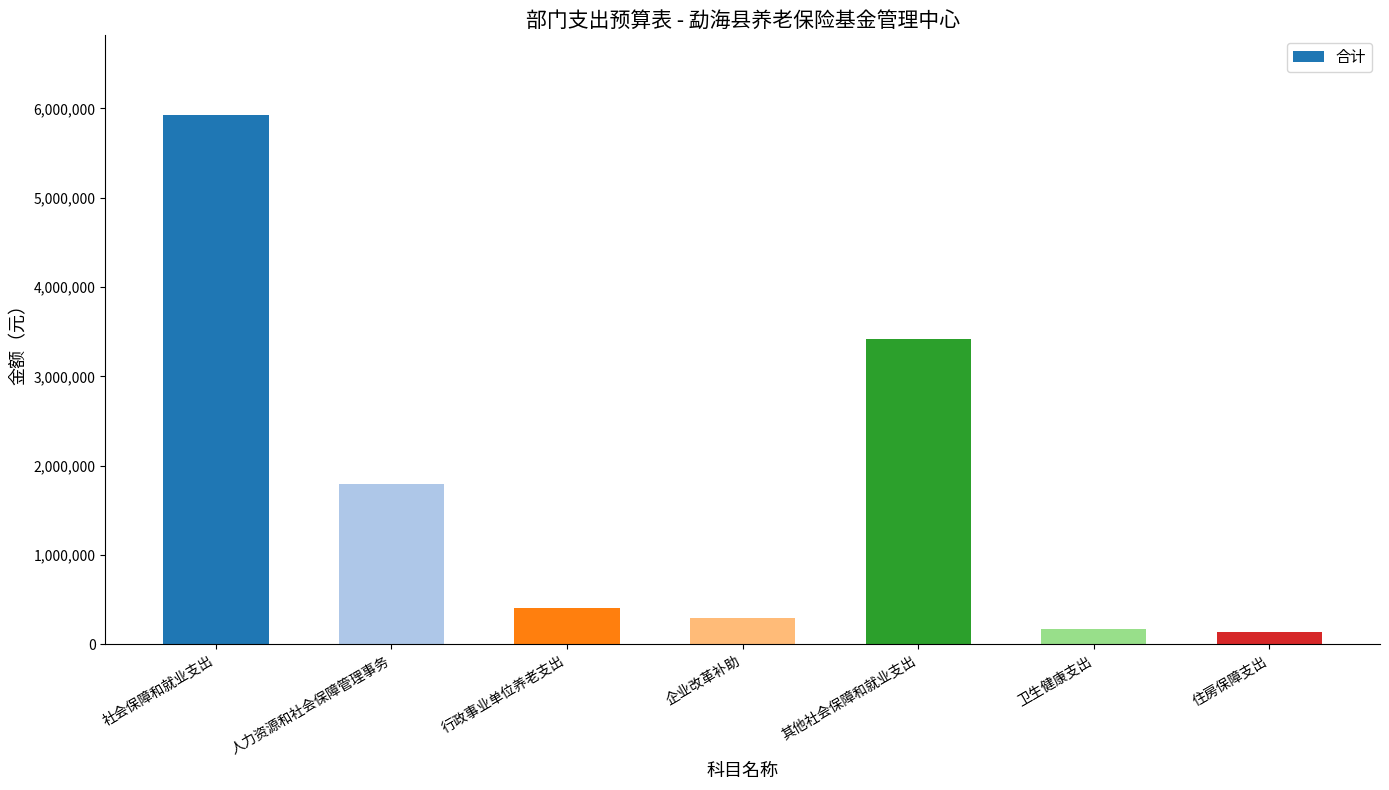

What is the value of the 6th bar from the left?

178043.9